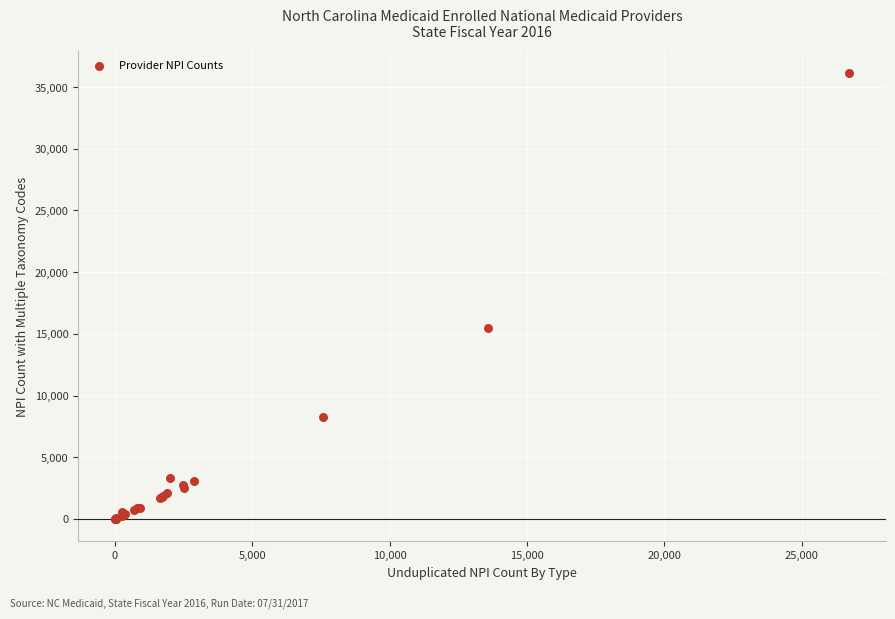

What Y value in the scatter plot is closest to 18073?

15431